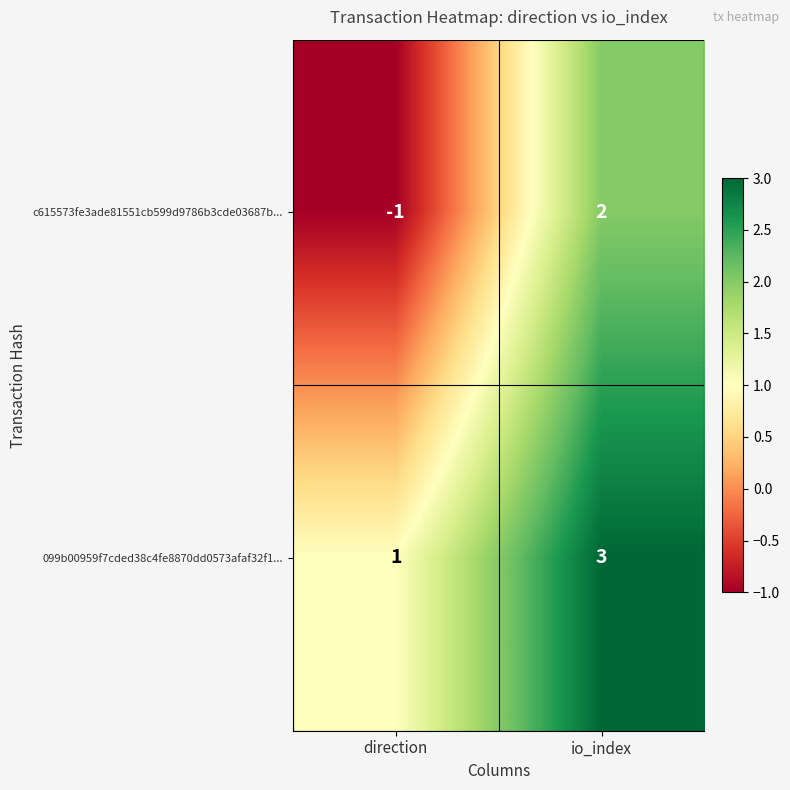

Which category has the highest value across all series?

io_index